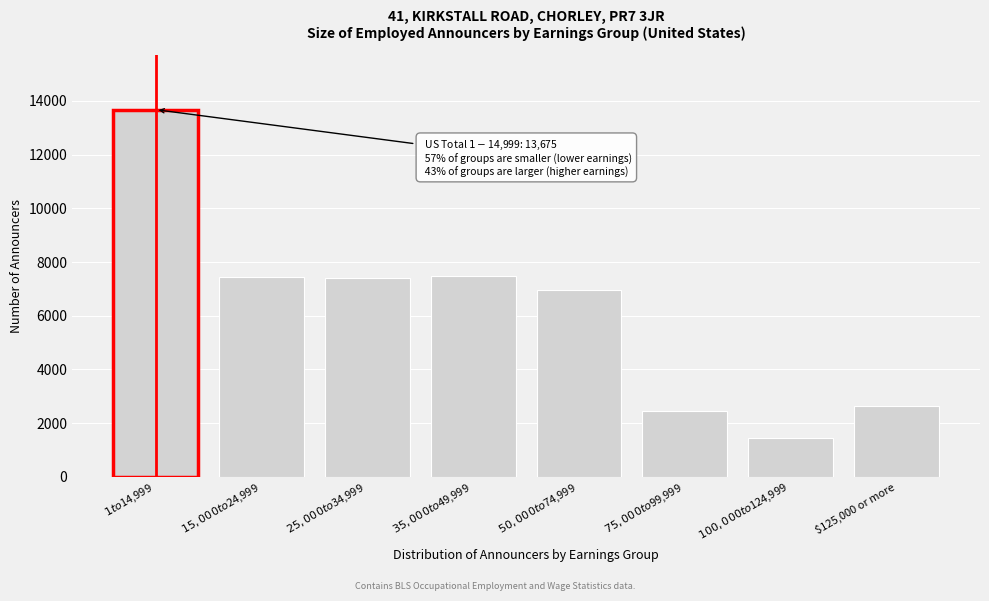

The chart shows a value of 2625 at $125,000 or more. True or false?

True